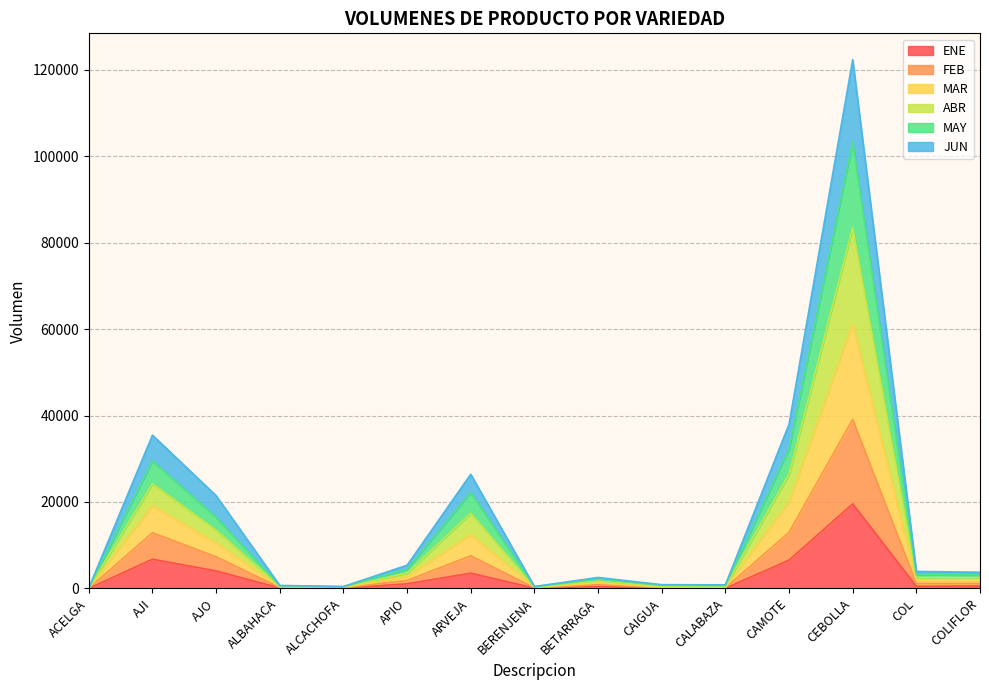

List the series in order of their overall mean, highest first.

MAY, MAR, ABR, FEB, JUN, ENE